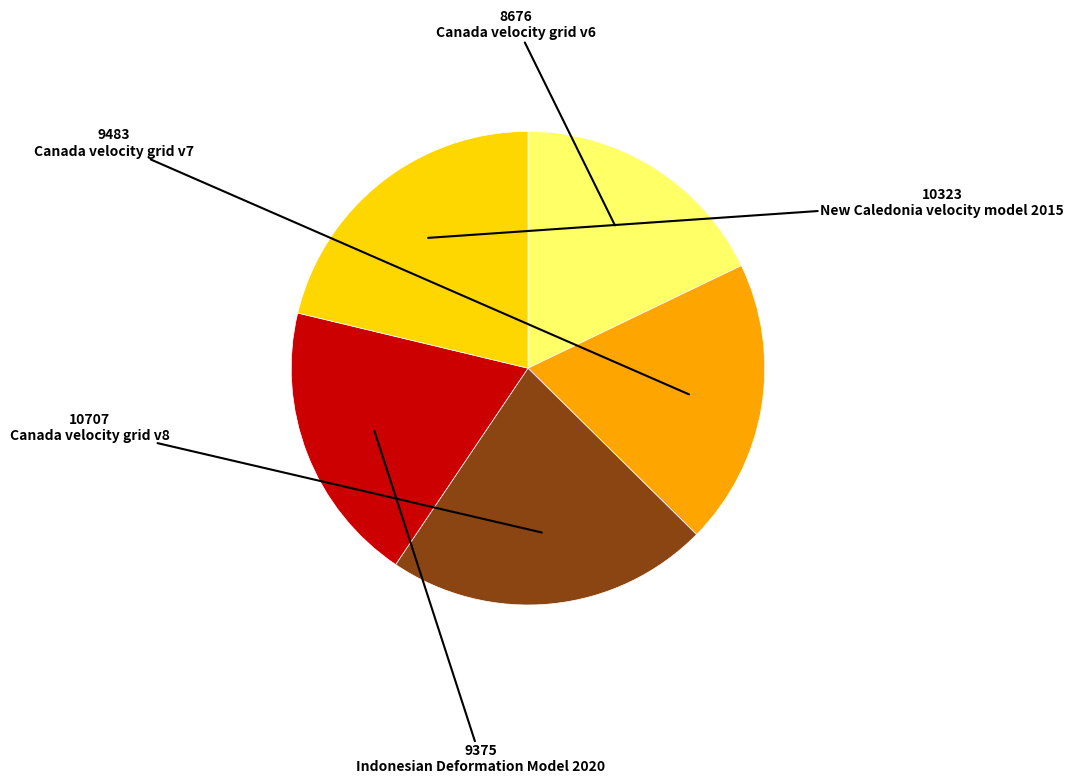

How many segments does this pie chart have?

5